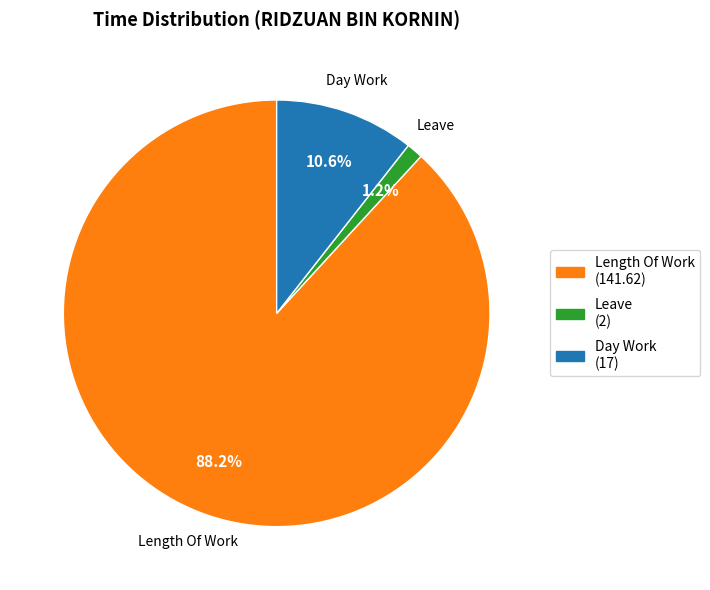

Rank the categories by value from highest to lowest.

Length Of Work (141.62), Day Work (17), Leave (2)